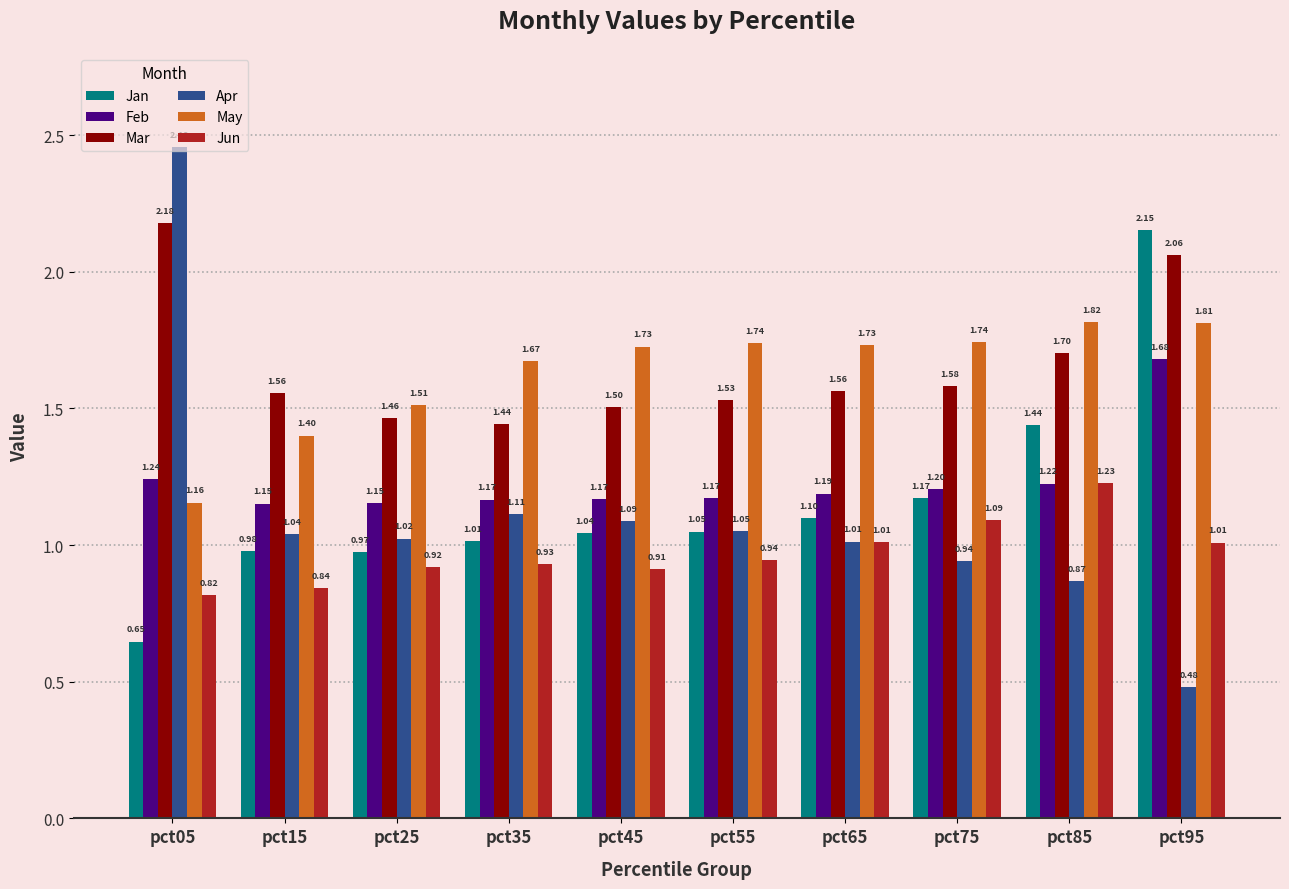

Between pct45 and pct75, which series saw the biggest shift?

Jun